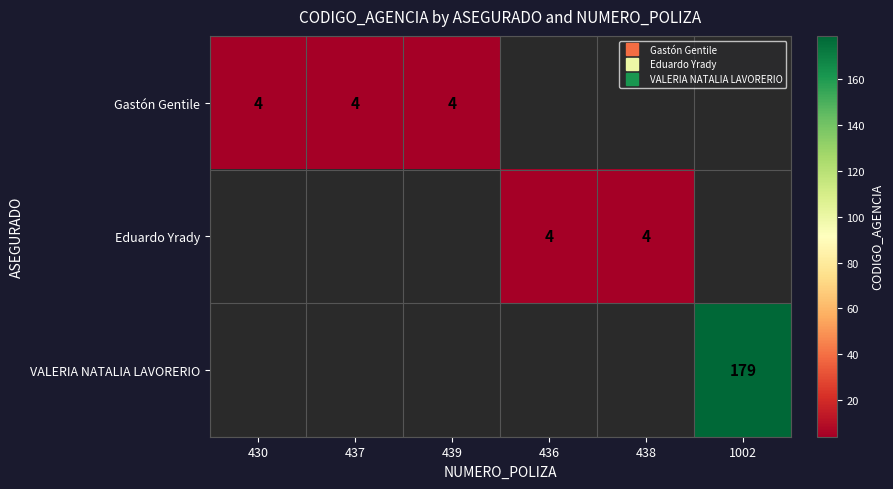

List the series in order of their overall mean, lowest first.

Gastón Gentile, Eduardo Yrady, VALERIA NATALIA LAVORERIO